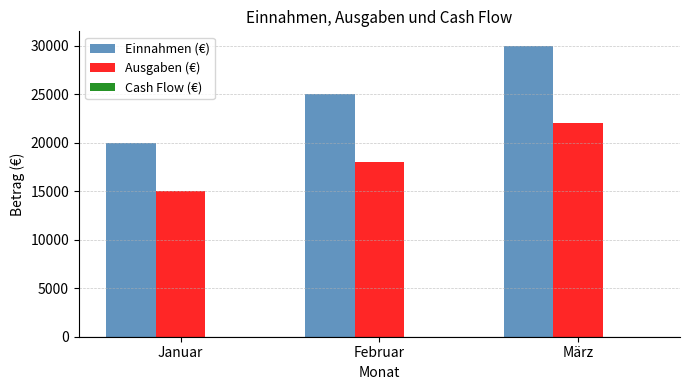

Count the number of data series in this chart.

2